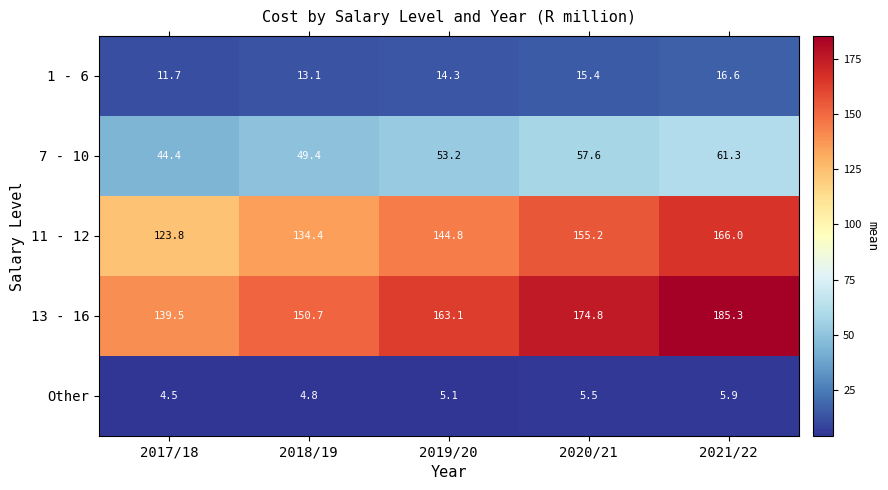

What is the difference between the second highest and minimum values in the Other series?

1.0